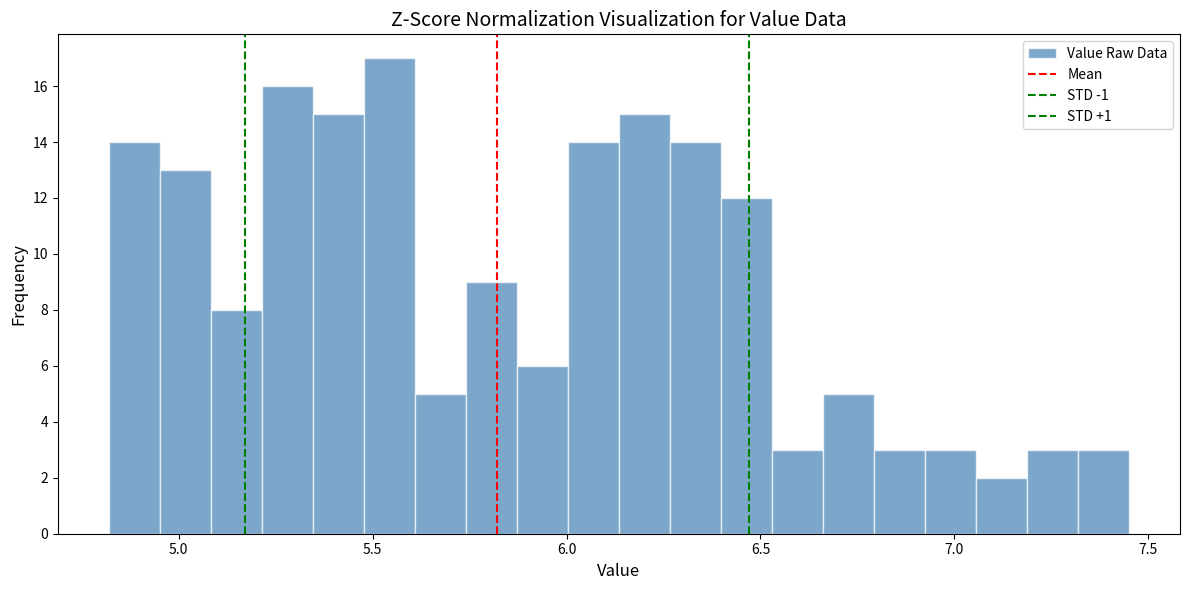

Around what value on the x-axis is the tallest bar? Give the approximate position of its centre, as read against the axis.

5.55